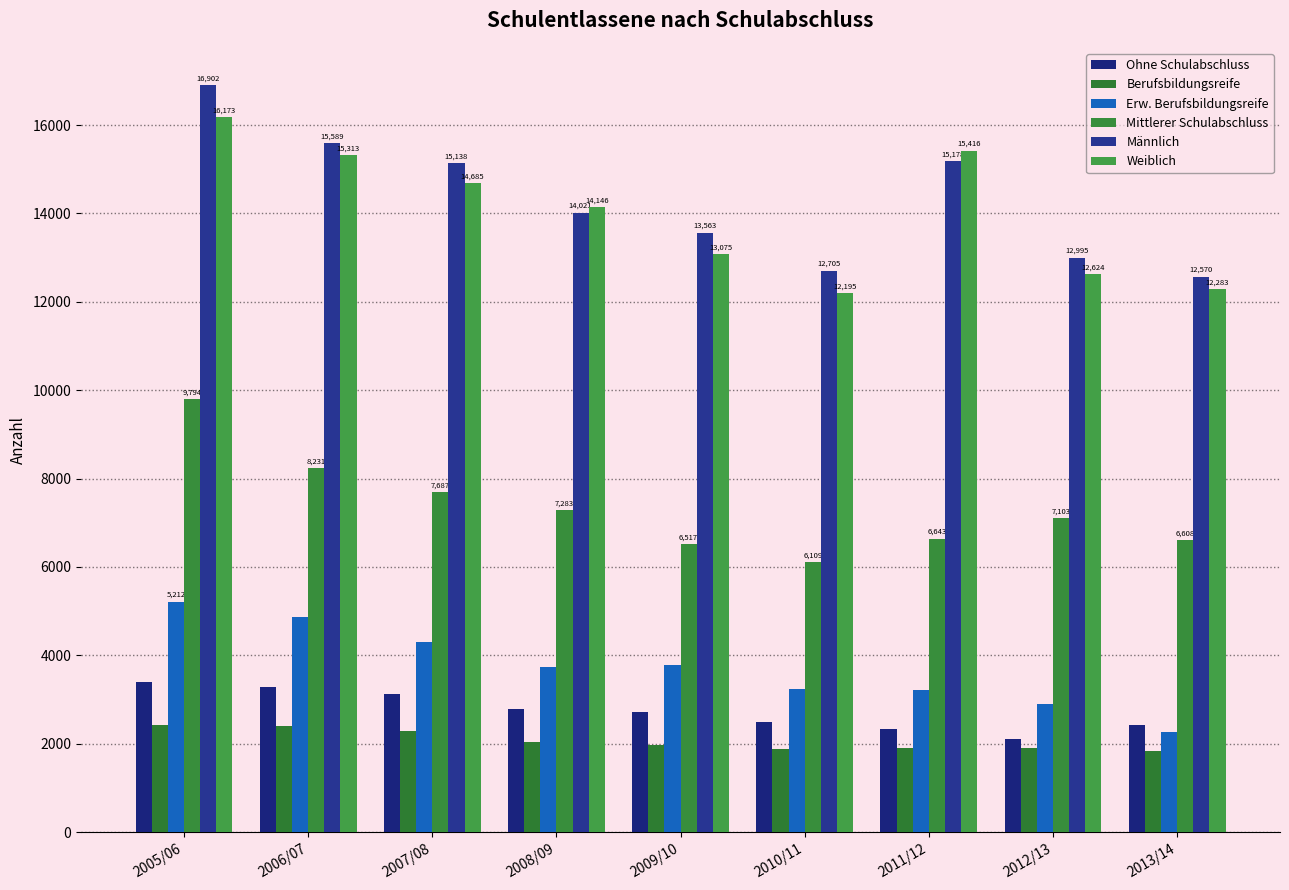

How many bars are there in total?

54